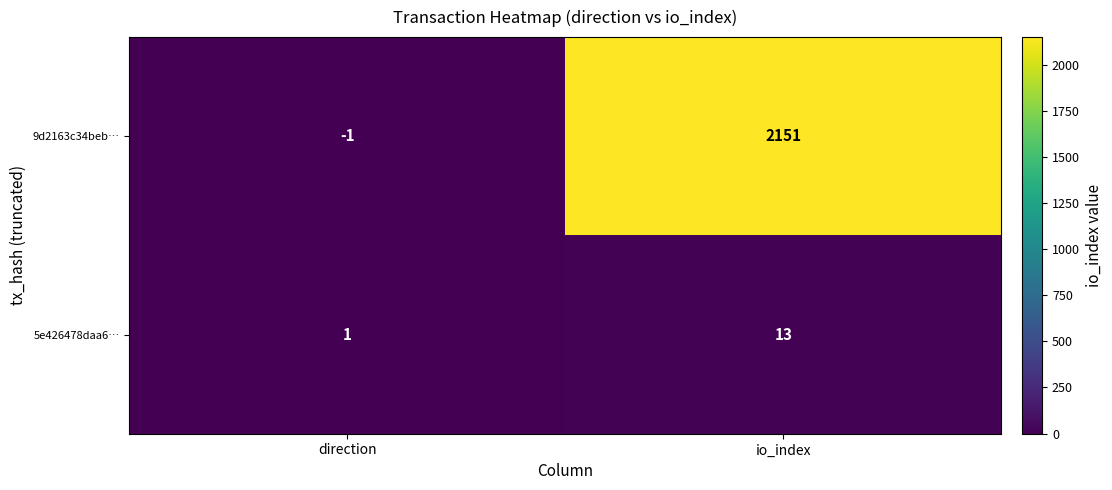

What is the sum of the 9d2163c34beb… values at direction and io_index?

2150